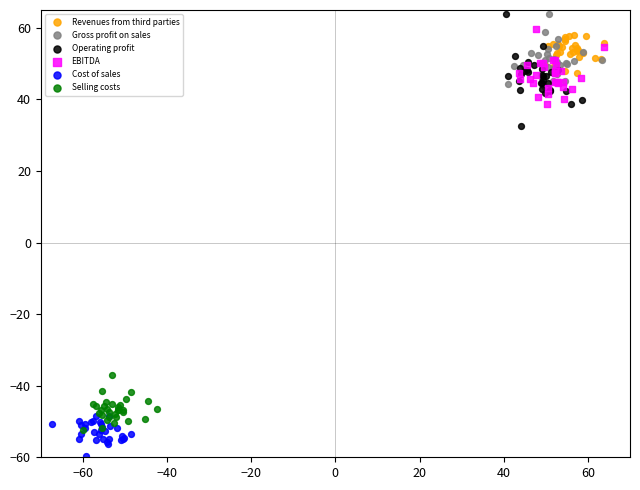

Which series contains the lowest Y value?

Cost of sales